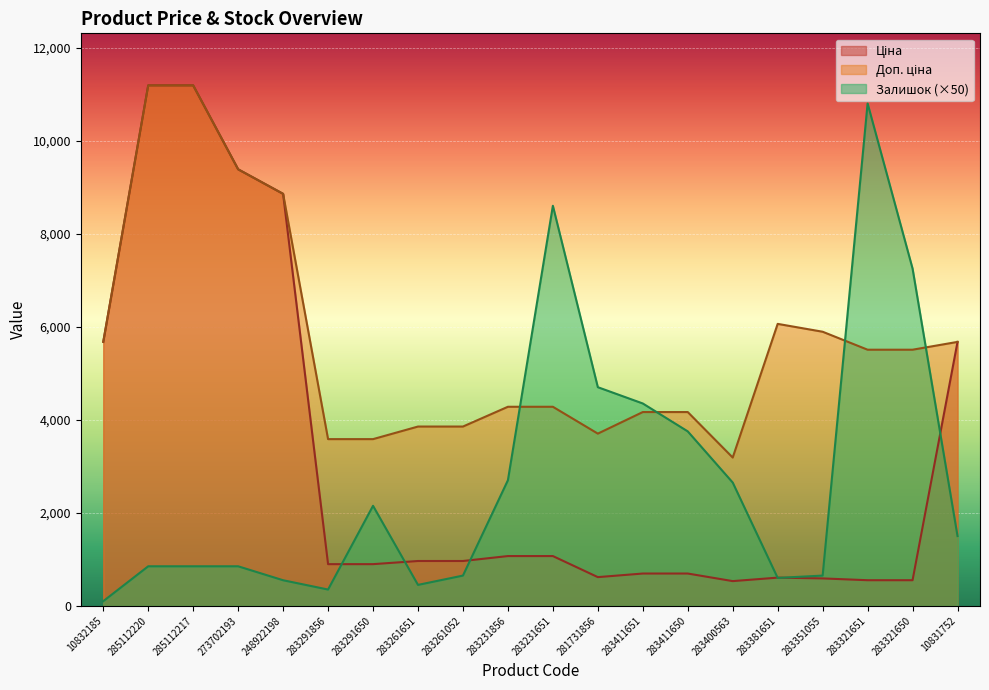

True or false: Доп. ціна has a value of 2180.0 at 283261052.

False